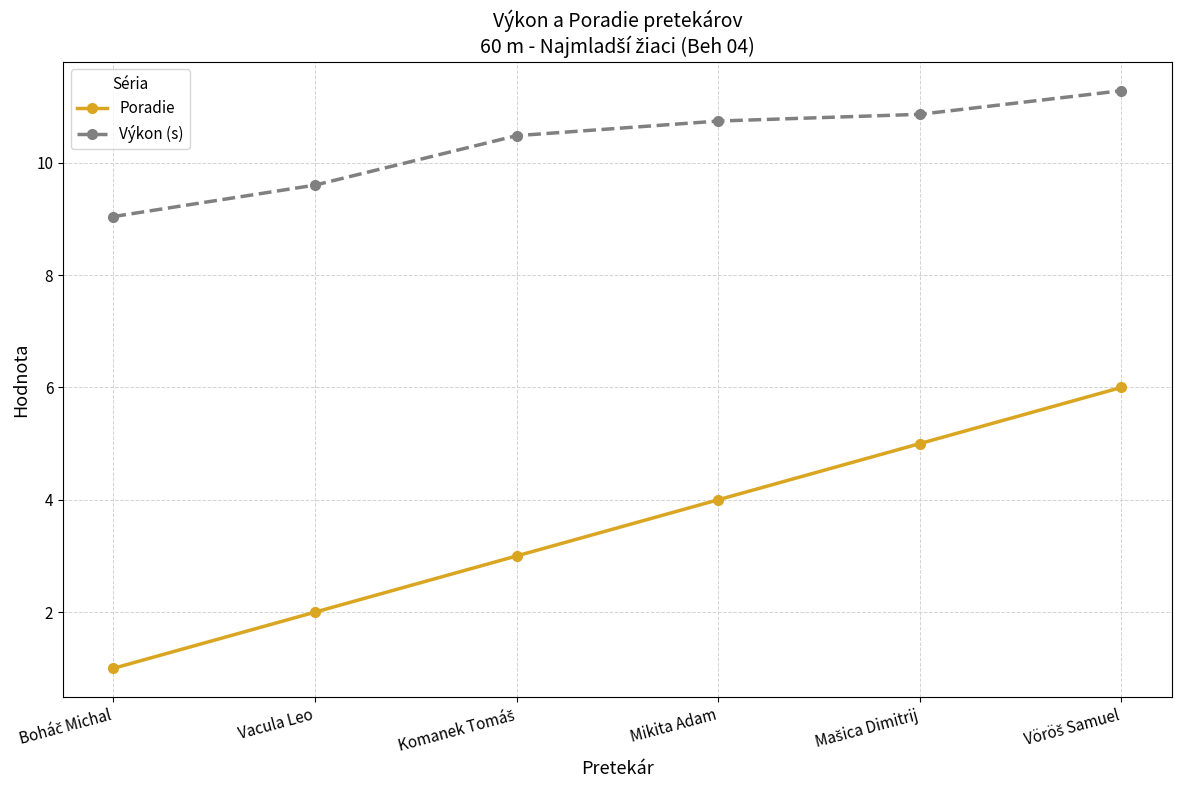

True or false: Poradie and Výkon (s) intersect in this chart.

False